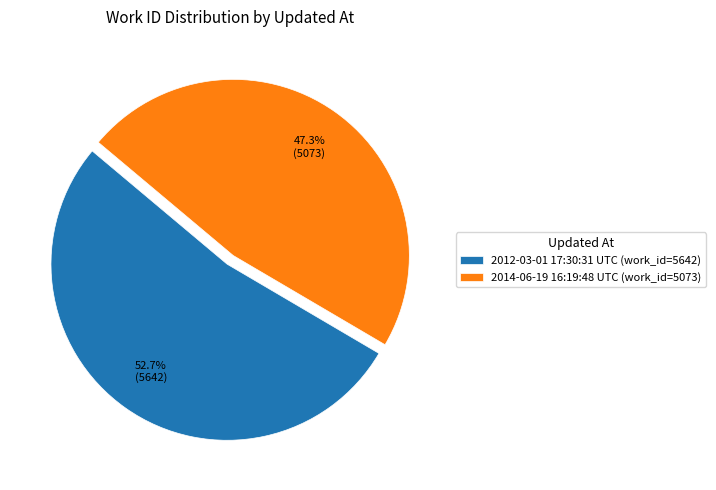

Between 2014-06-19 16:19:48 UTC and 2012-03-01 17:30:31 UTC, which is larger?

2012-03-01 17:30:31 UTC